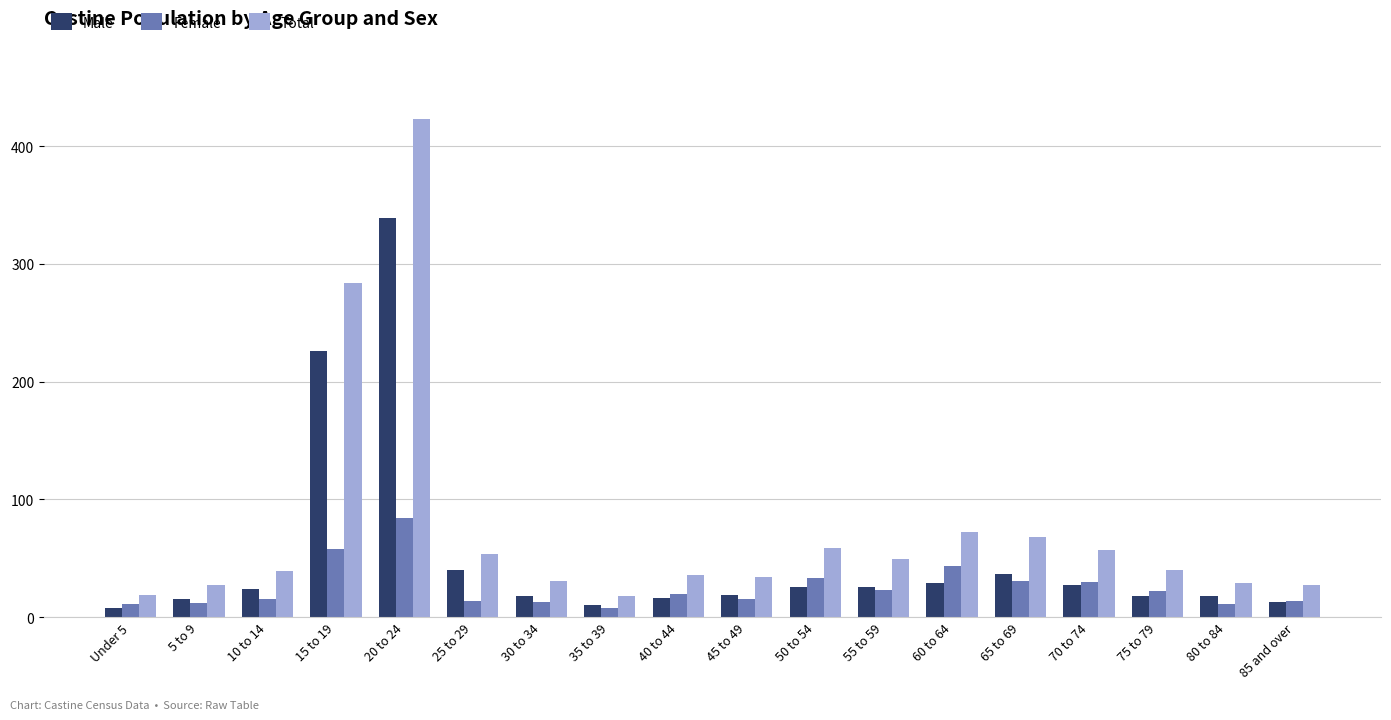

Count the number of data series in this chart.

3